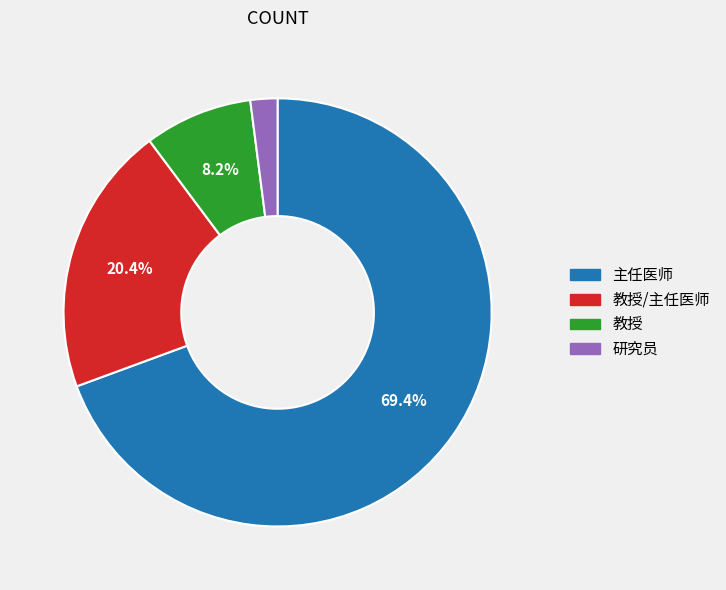

Which category has the smallest portion of the pie?

研究员